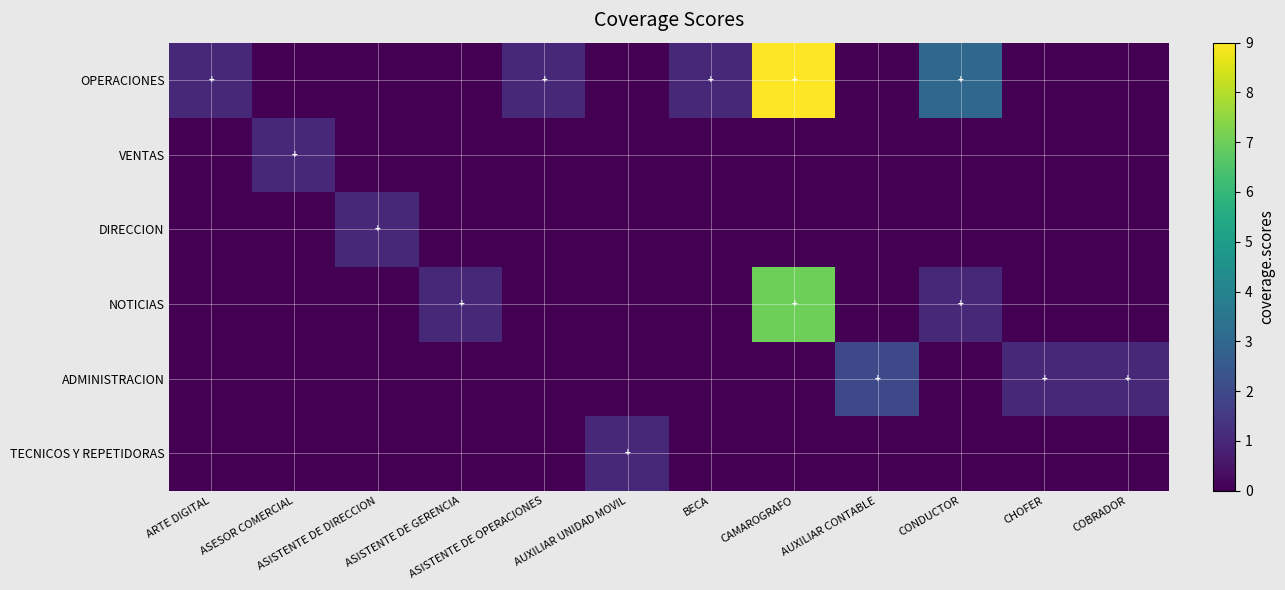

Between AUXILIAR CONTABLE and ASISTENTE DE OPERACIONES, which is larger?

ASISTENTE DE OPERACIONES